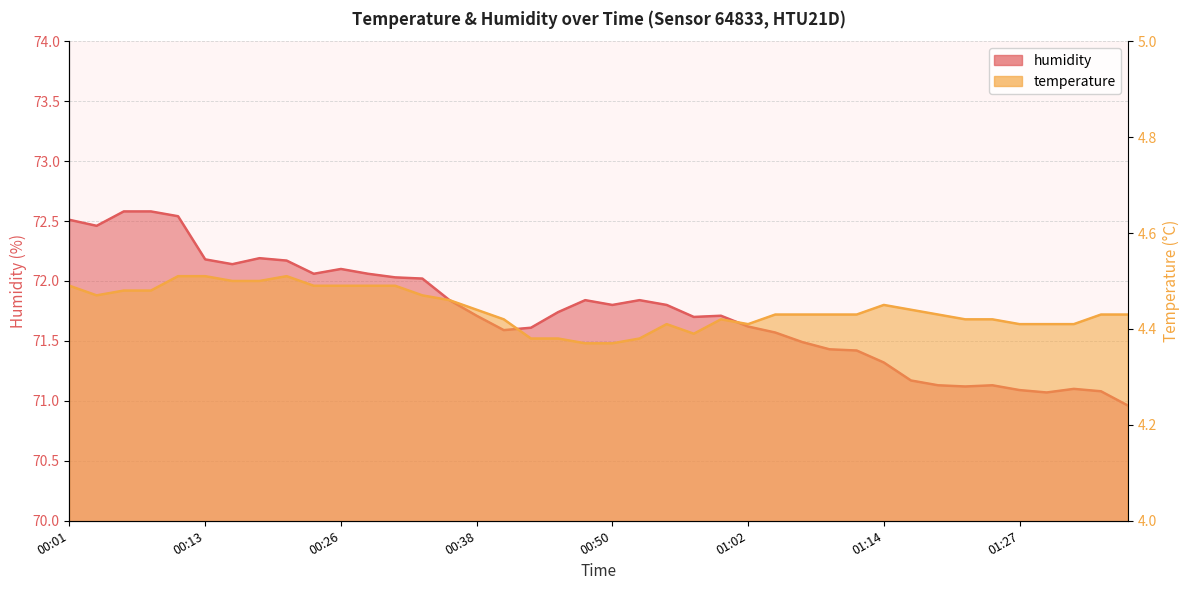

True or false: temperature has a value of 4.4 at 01:22.

True